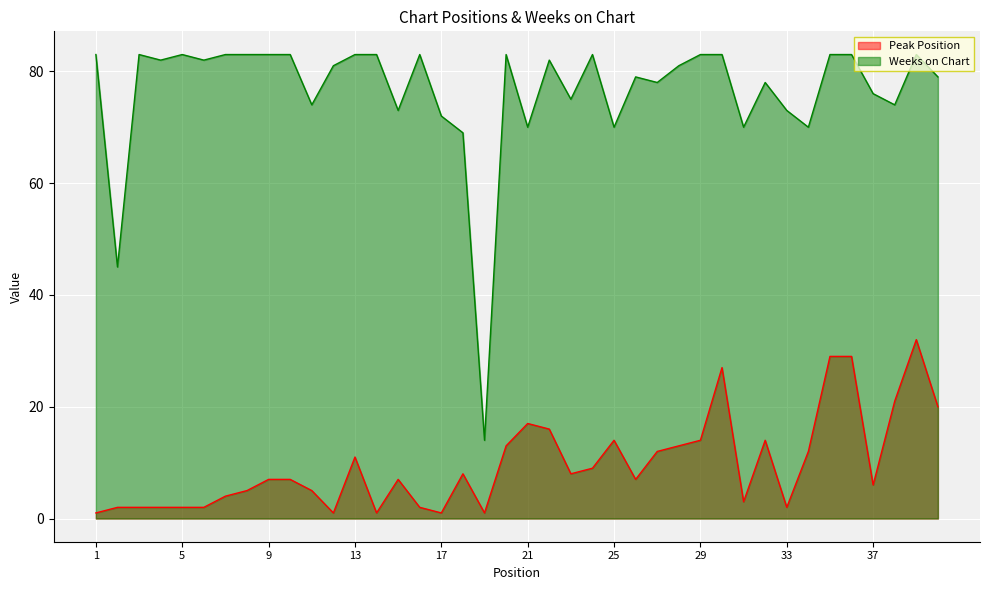

True or false: Weeks on Chart and Peak Position intersect in this chart.

False